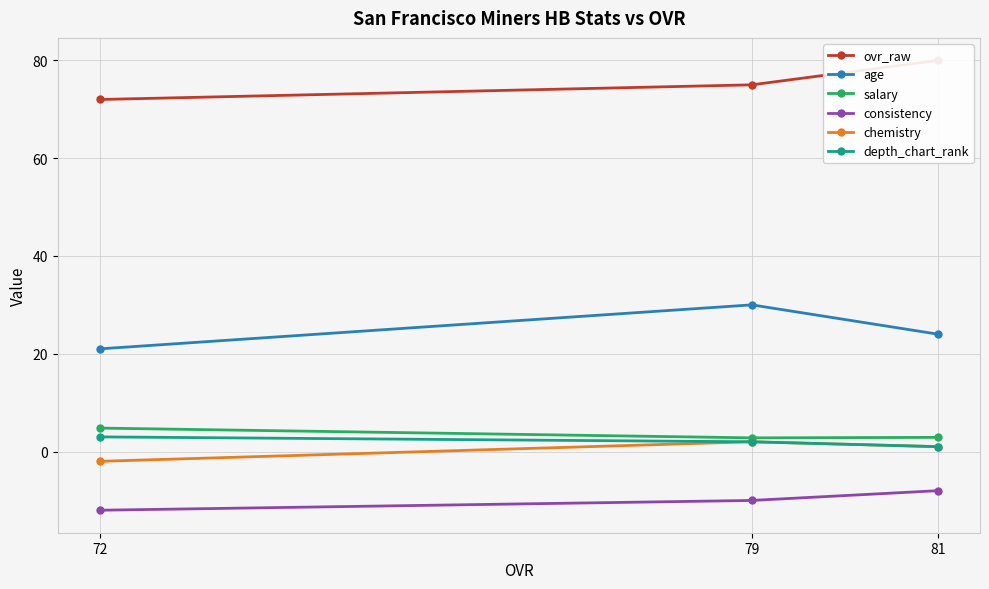

What are all the series names shown in the legend?

ovr_raw, age, salary, consistency, chemistry, depth_chart_rank